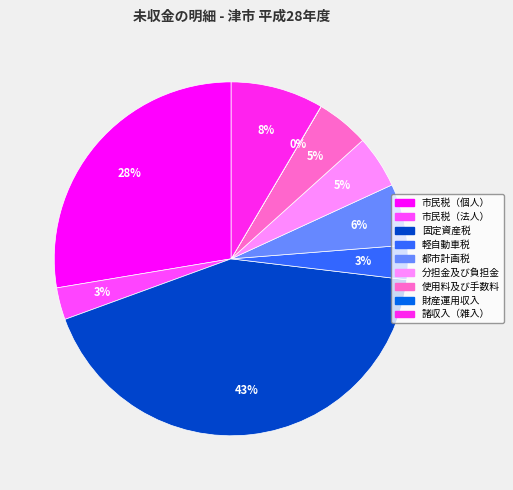

True or false: 市民税（個人） accounts for 14% of the total.

False